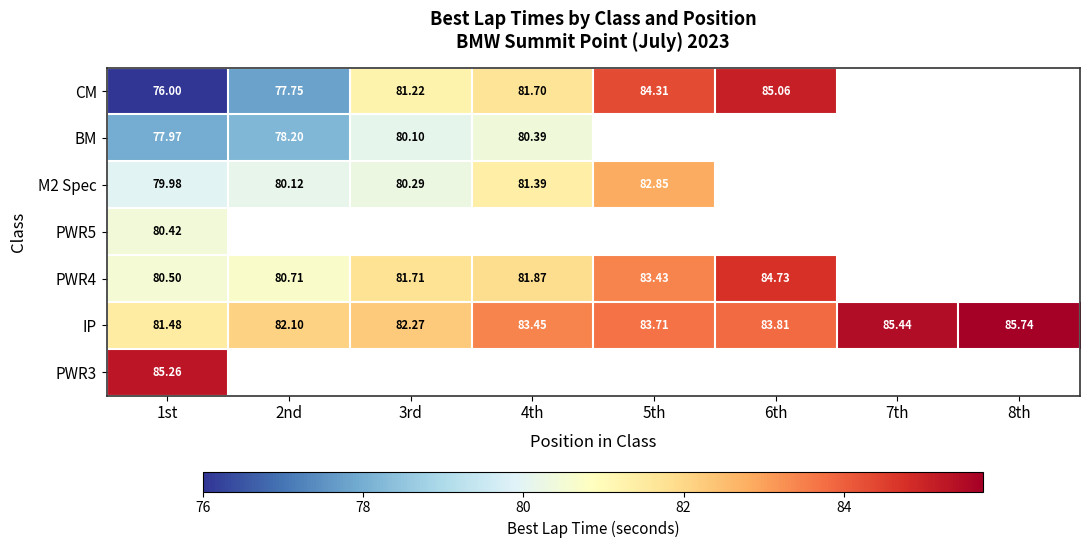

How many data points in IP are above 83?

5